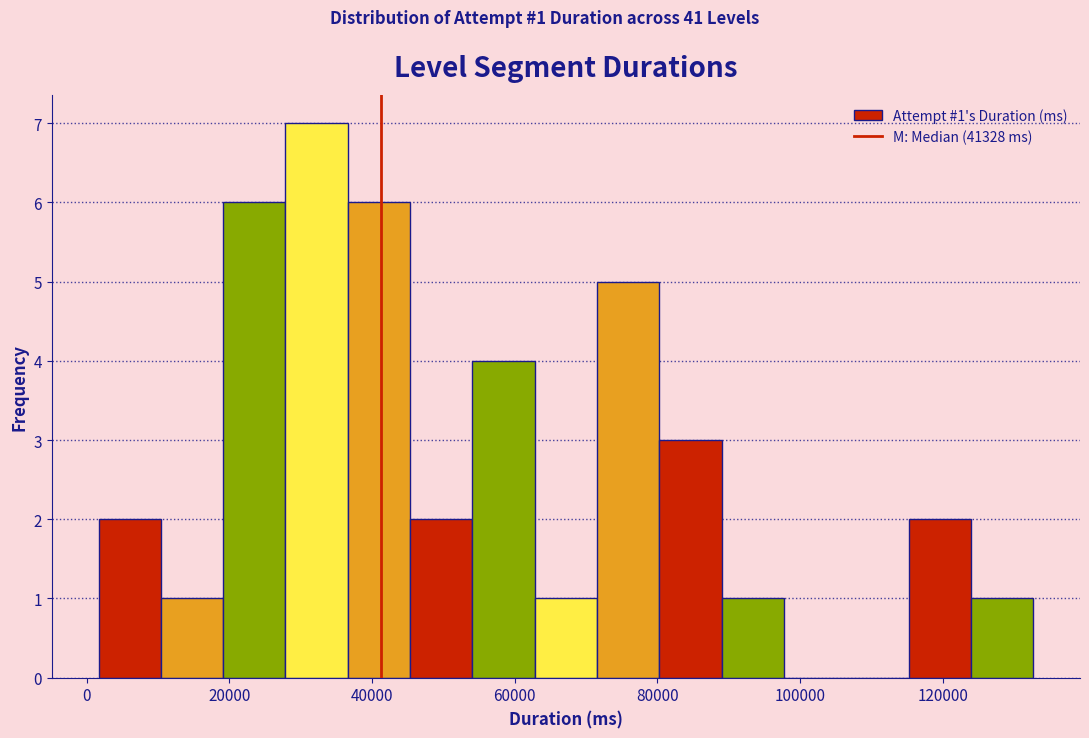

Over which range of the x-axis is the bar tallest?

28000 to 36000